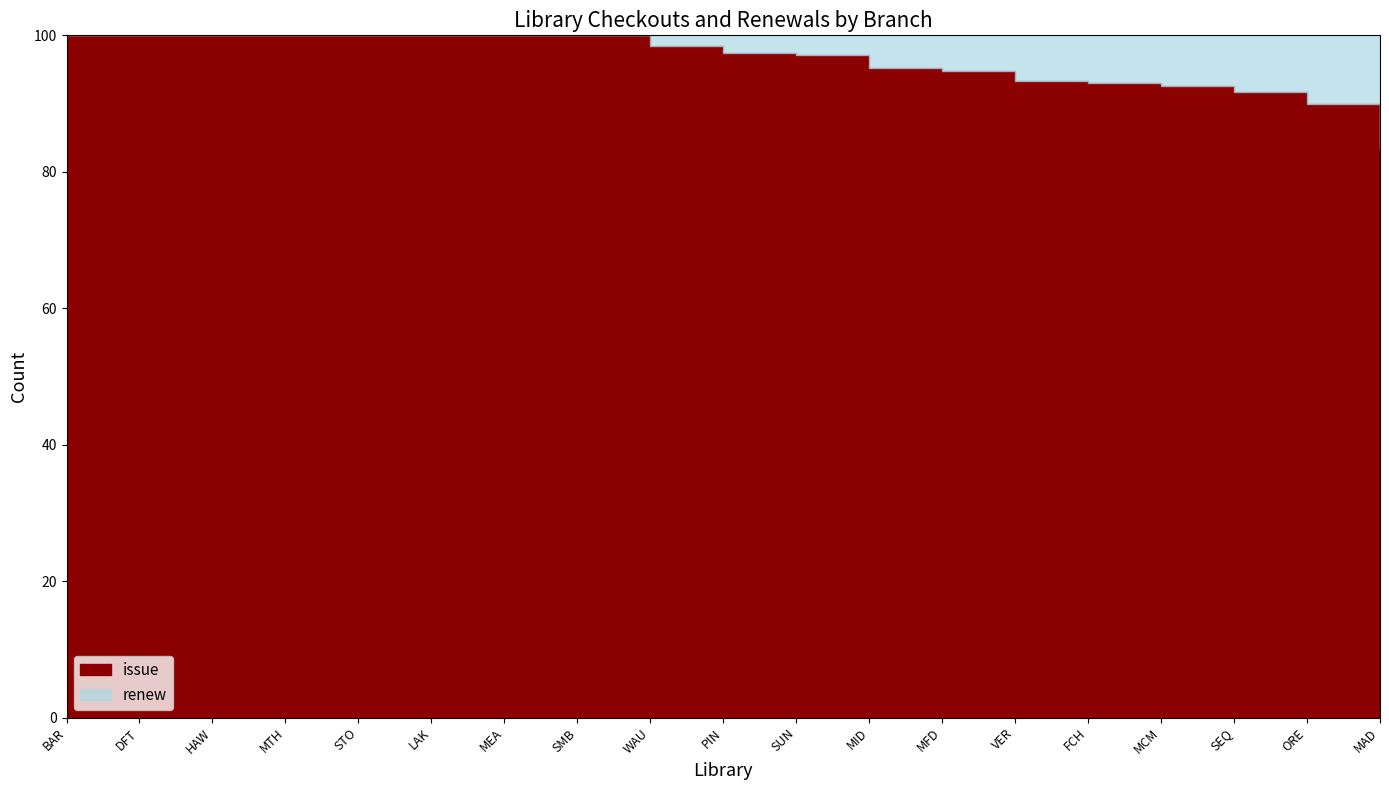

True or false: renew and issue cross at least once.

False